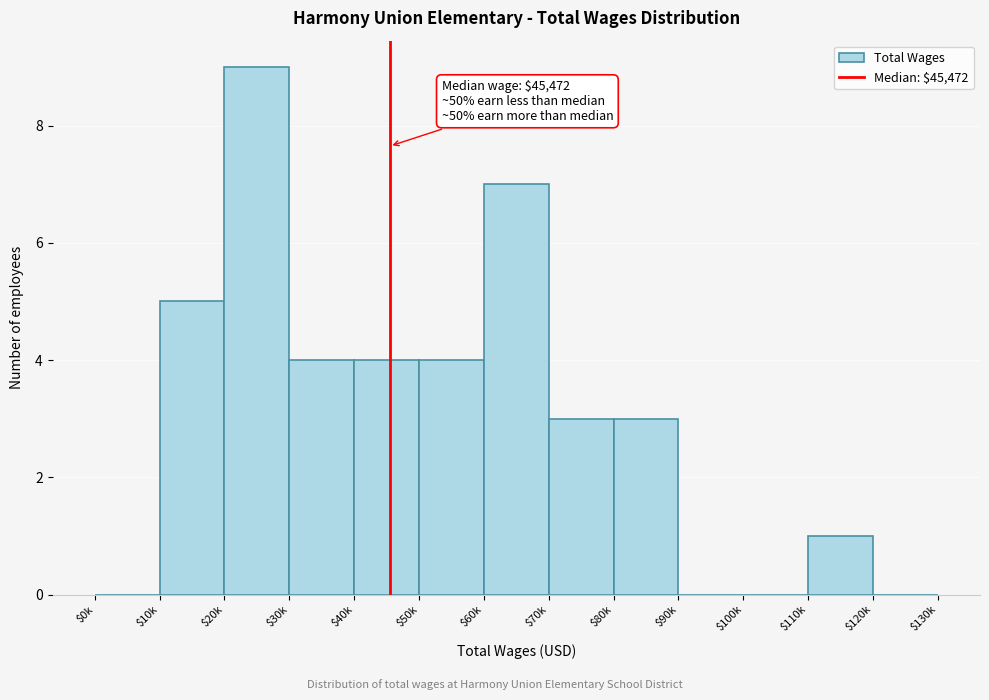

What is the greatest value displayed?

9